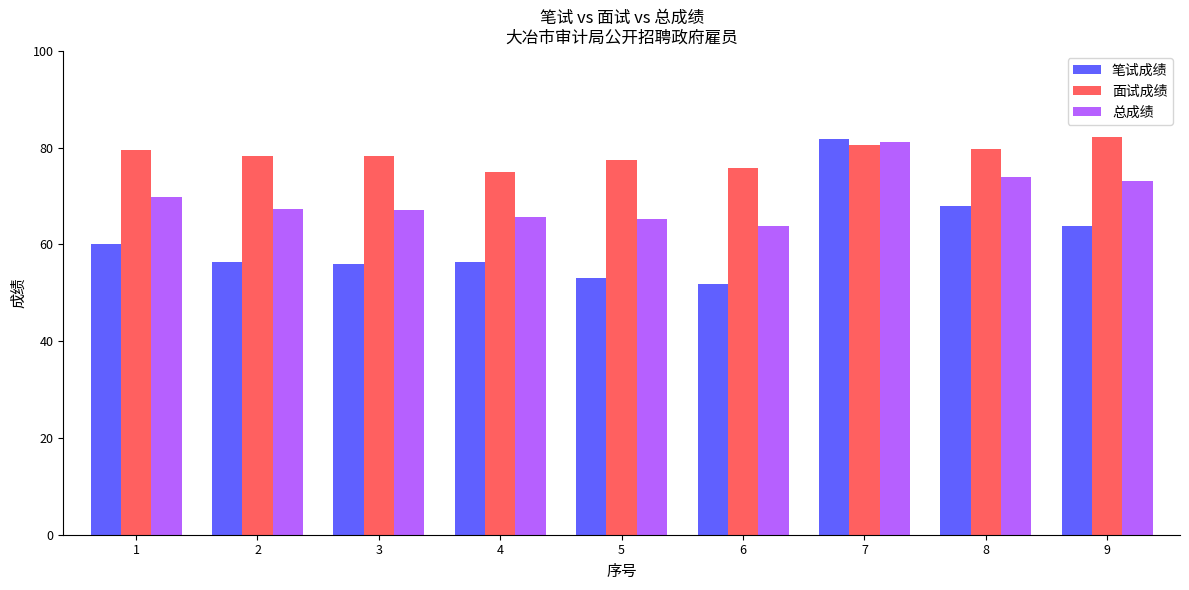

At which label does 总成绩 first exceed 67?

1